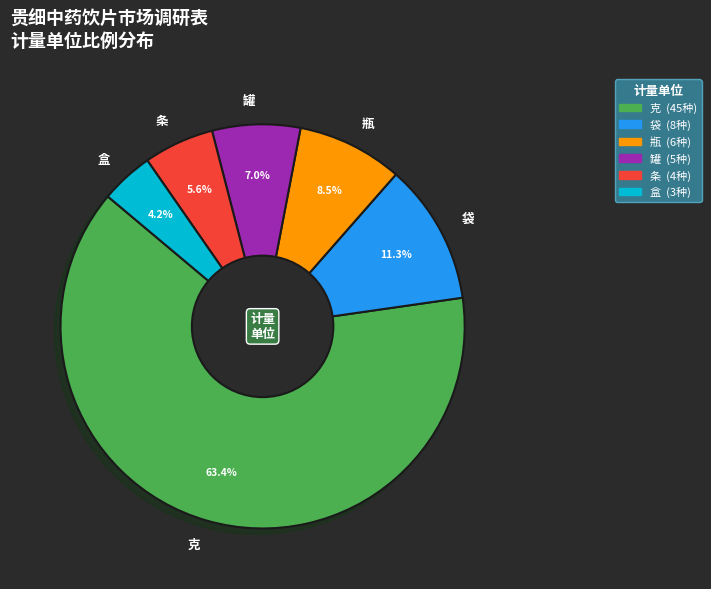

Does any single category account for the majority?

Yes